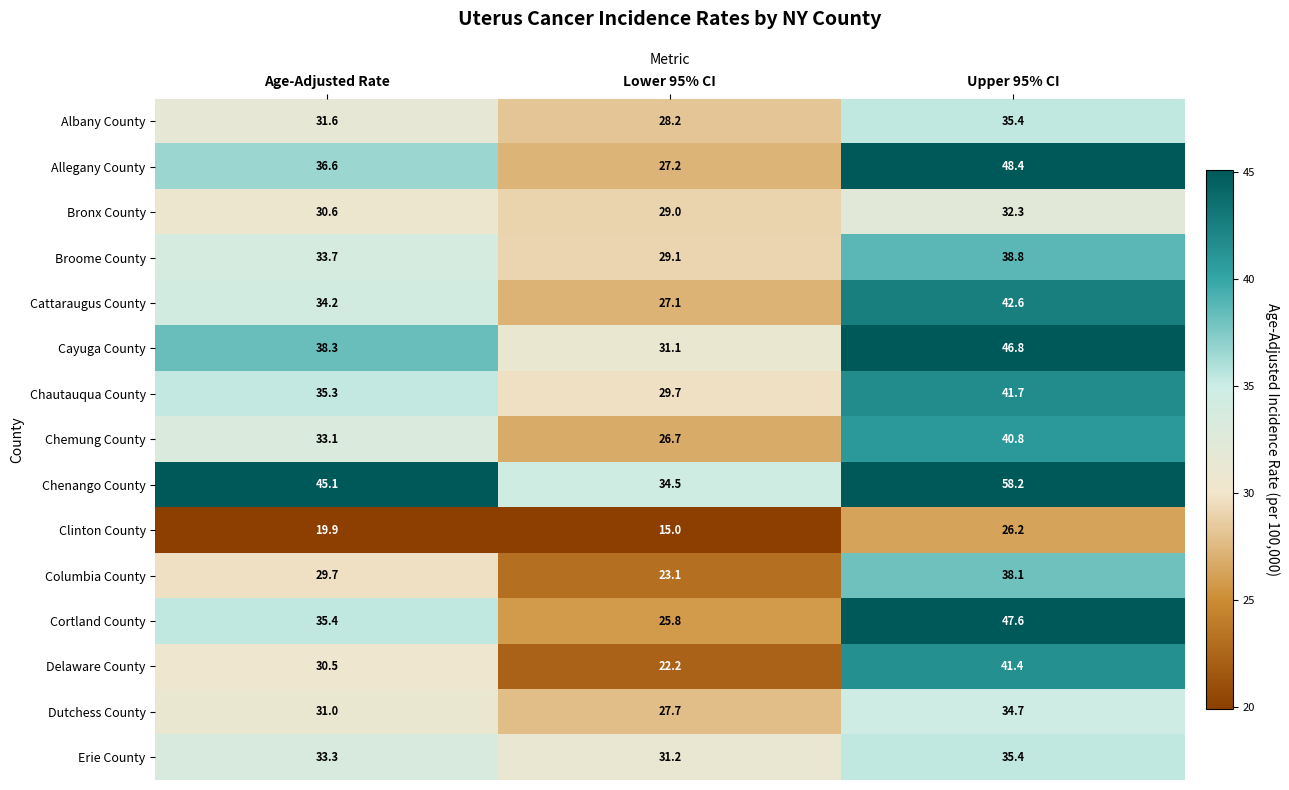

What is the difference between the Chemung County values at Age-Adjusted Rate and Lower 95% CI?

6.4